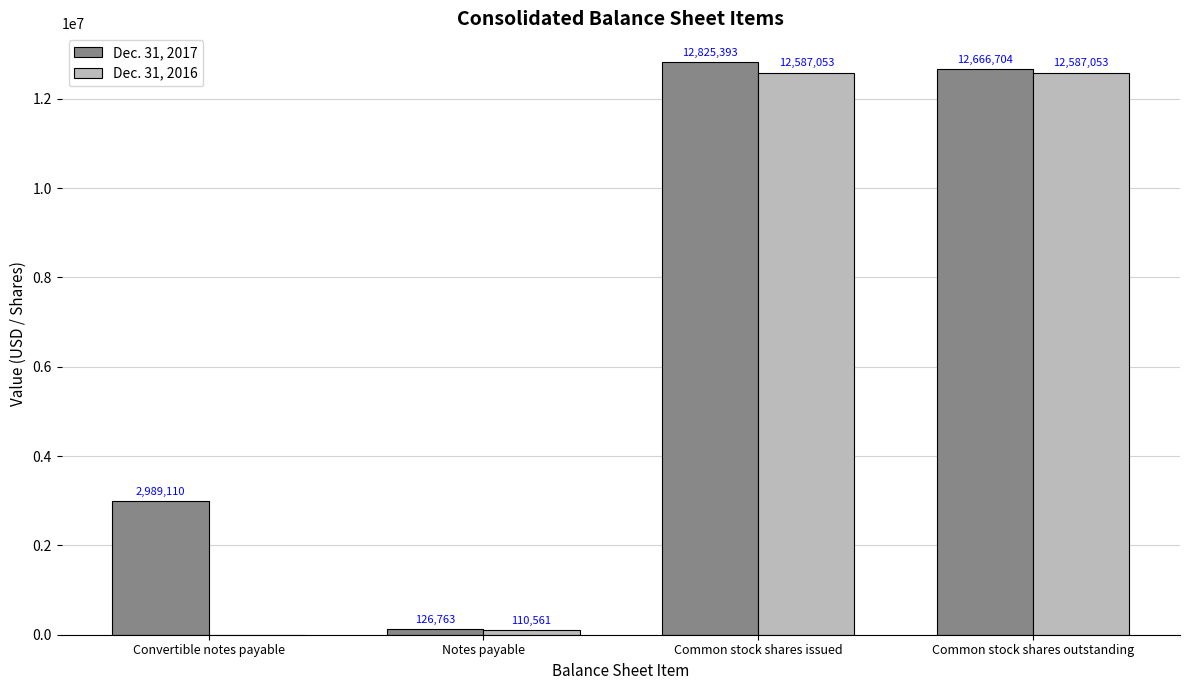

What is the sum of the Dec. 31, 2016 values at Convertible notes payable and Notes payable?

110561